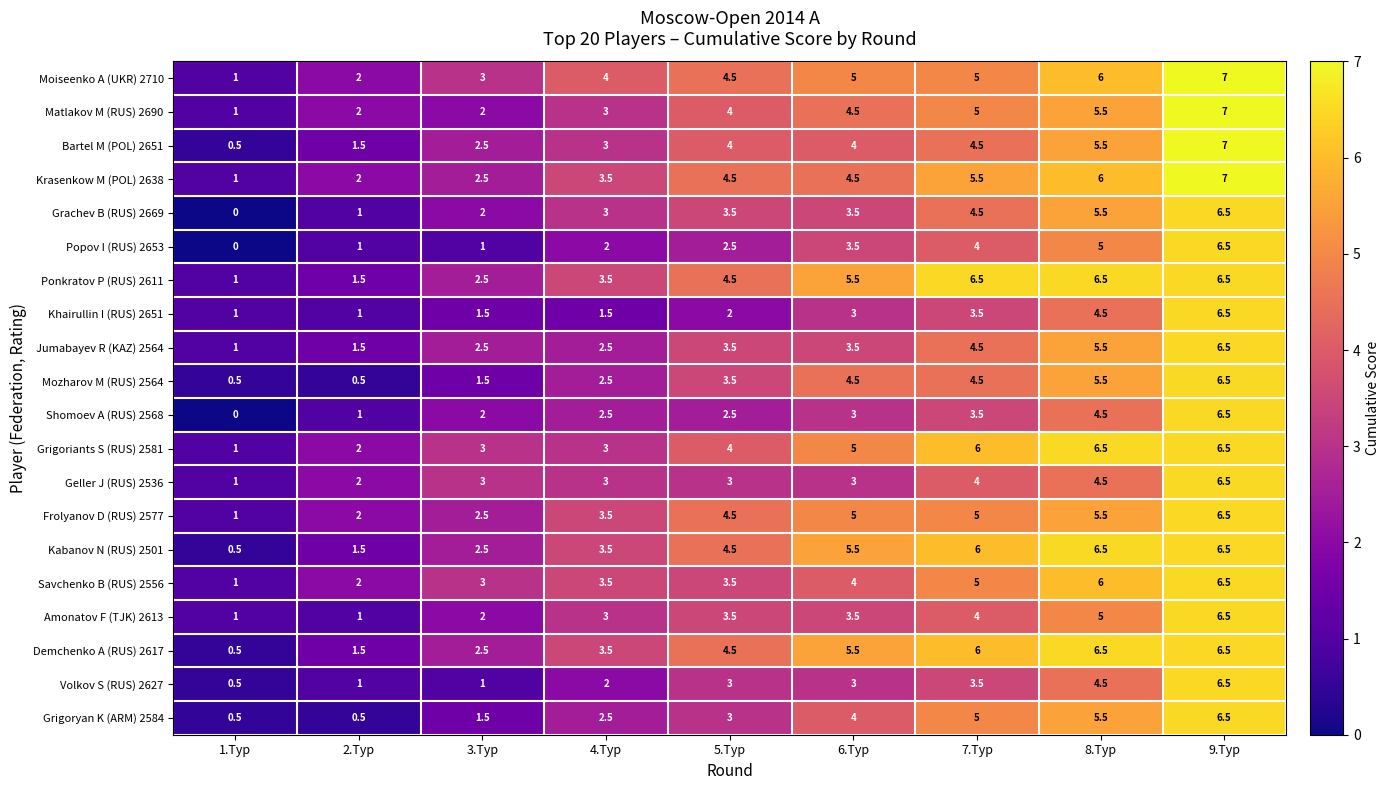

What is the total value across all series at 8.Тур?

110.5